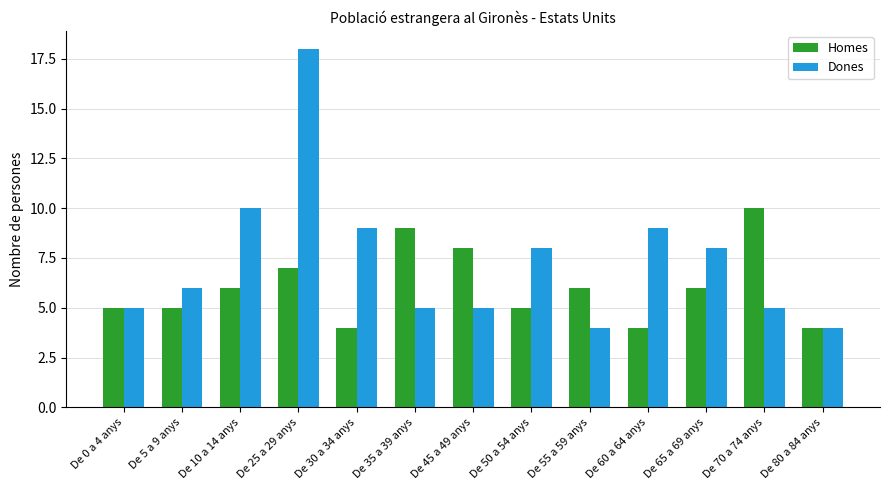

Which series has the largest total across all categories?

Dones